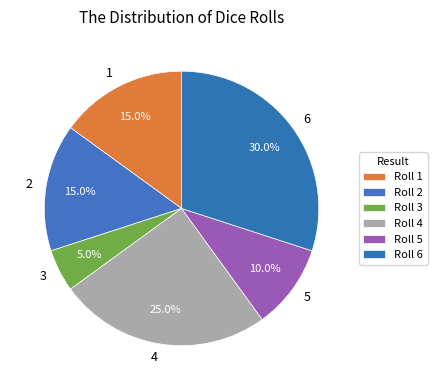

To the nearest percent, what is the difference between the largest and smallest slice percentages?

25%